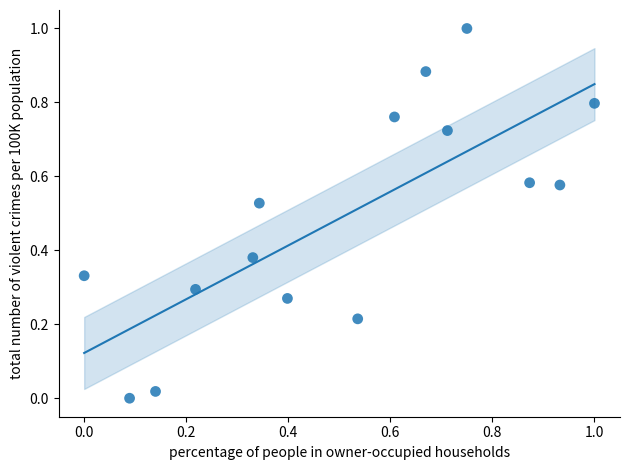

What is the range of Y values (max minus min)?

1.0